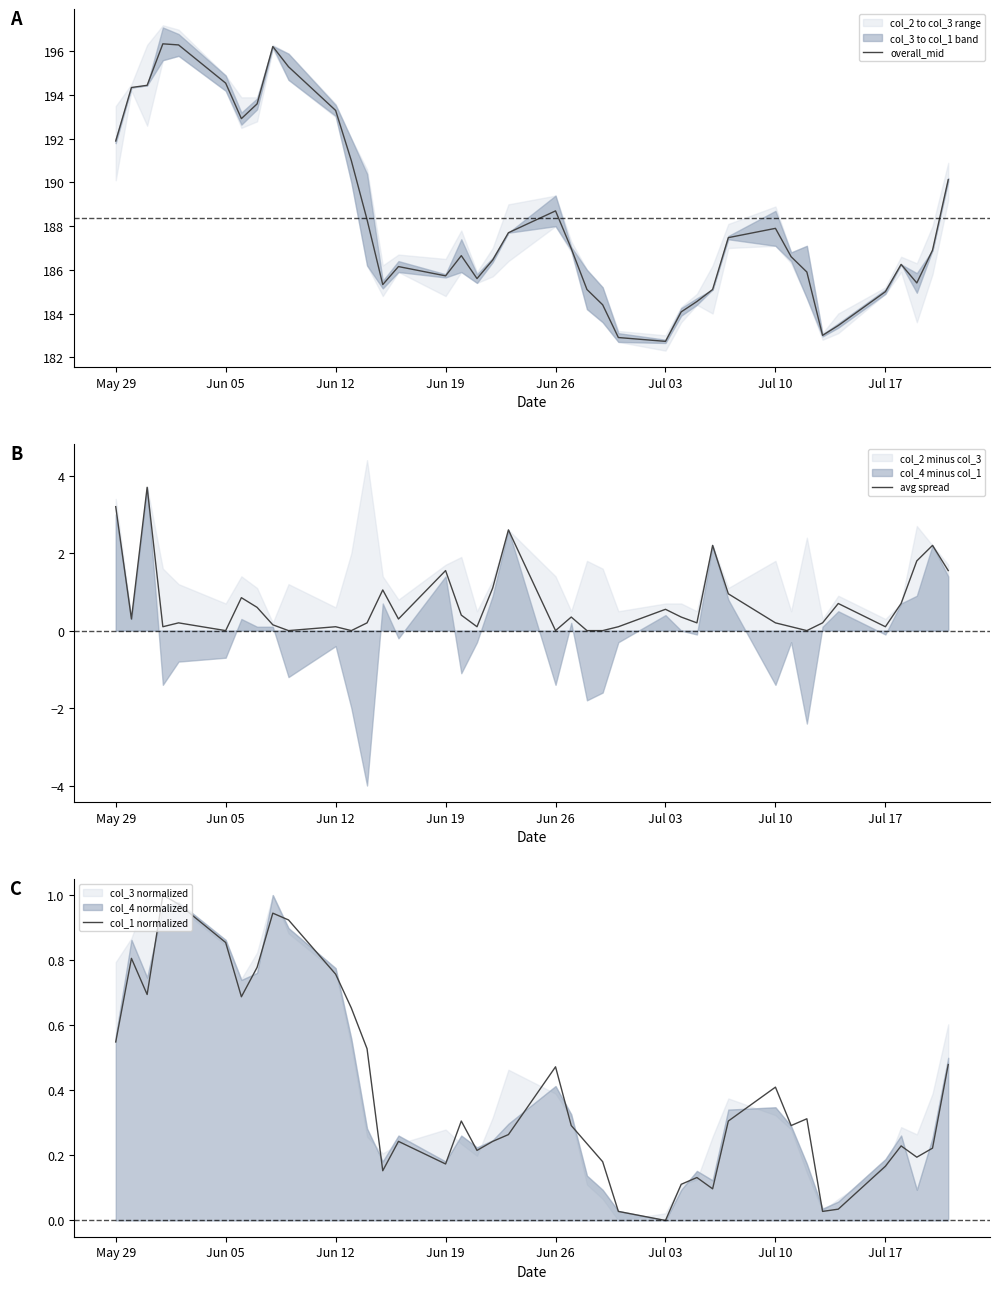

What is the highest value of the avg spread series?

3.7